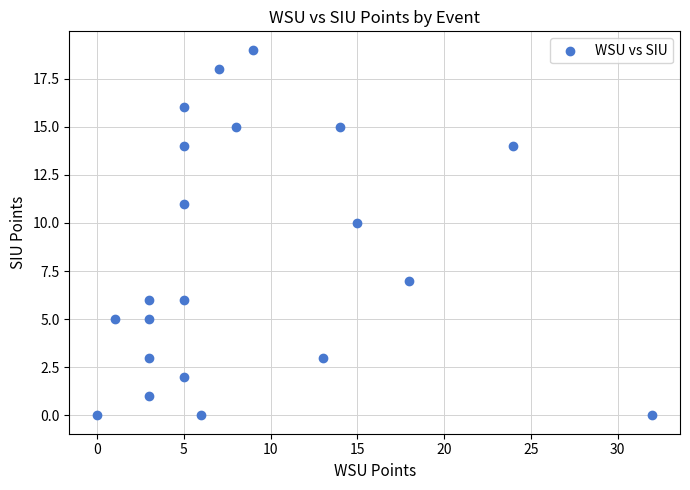

What Y value in the scatter plot is closest to 9?

10